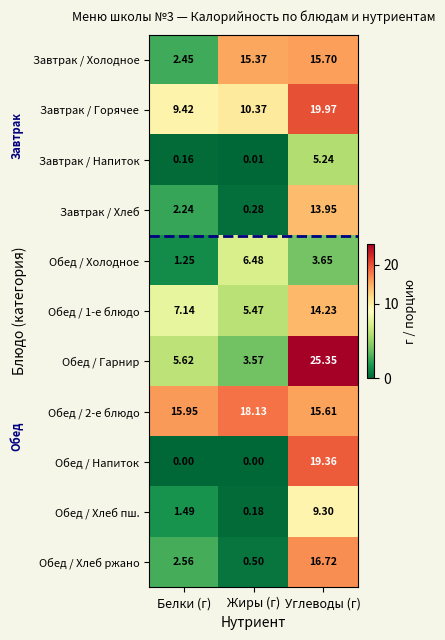

Which series has the widest spread of values?

Обед / Гарнир